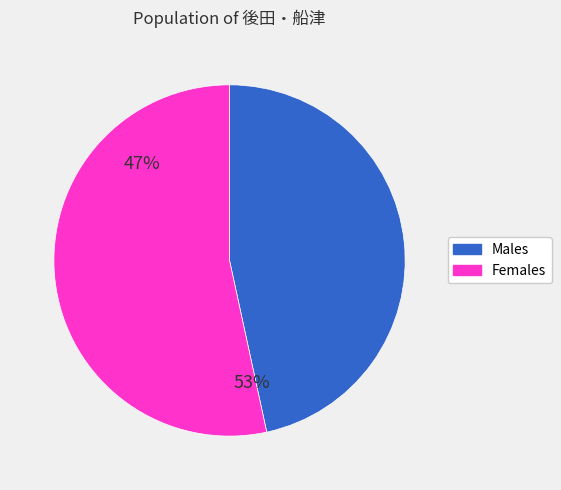

Does any single category account for the majority?

Yes